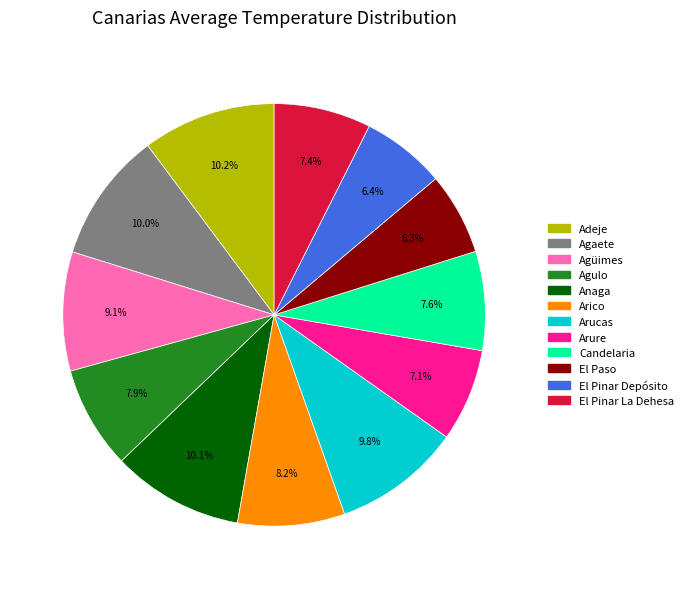

Is there any slice that represents more than half of the pie?

No